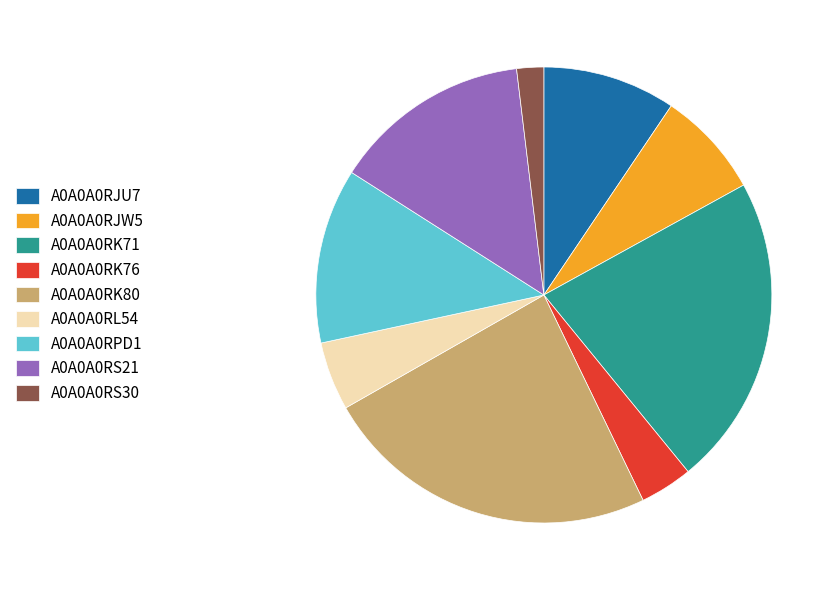

Which has a higher value, A0A0A0RPD1 or A0A0A0RL54?

A0A0A0RPD1